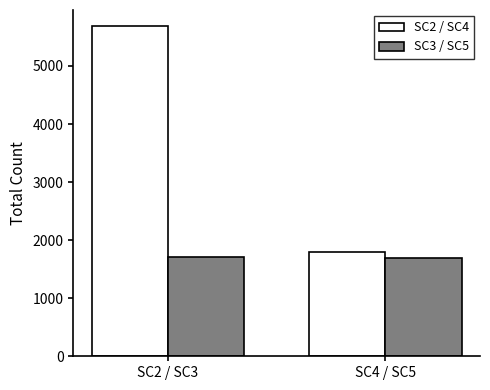

What is the difference between the maximum and minimum values in the SC2 / SC4 series?

3881